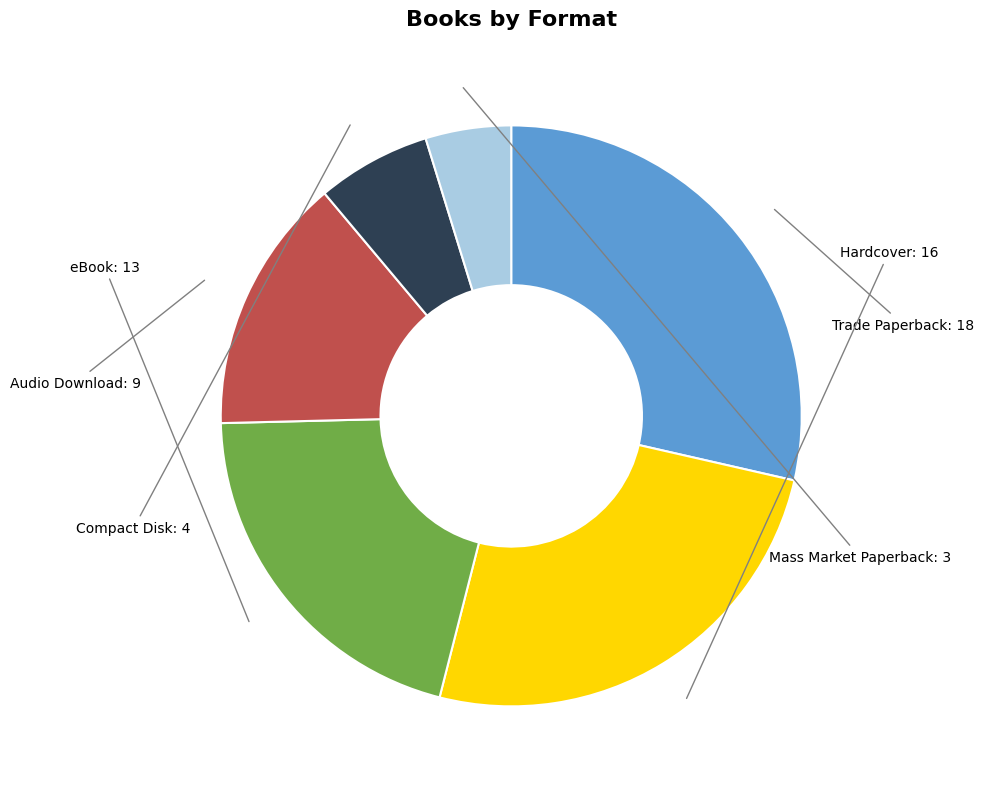

Does any single category account for the majority?

No